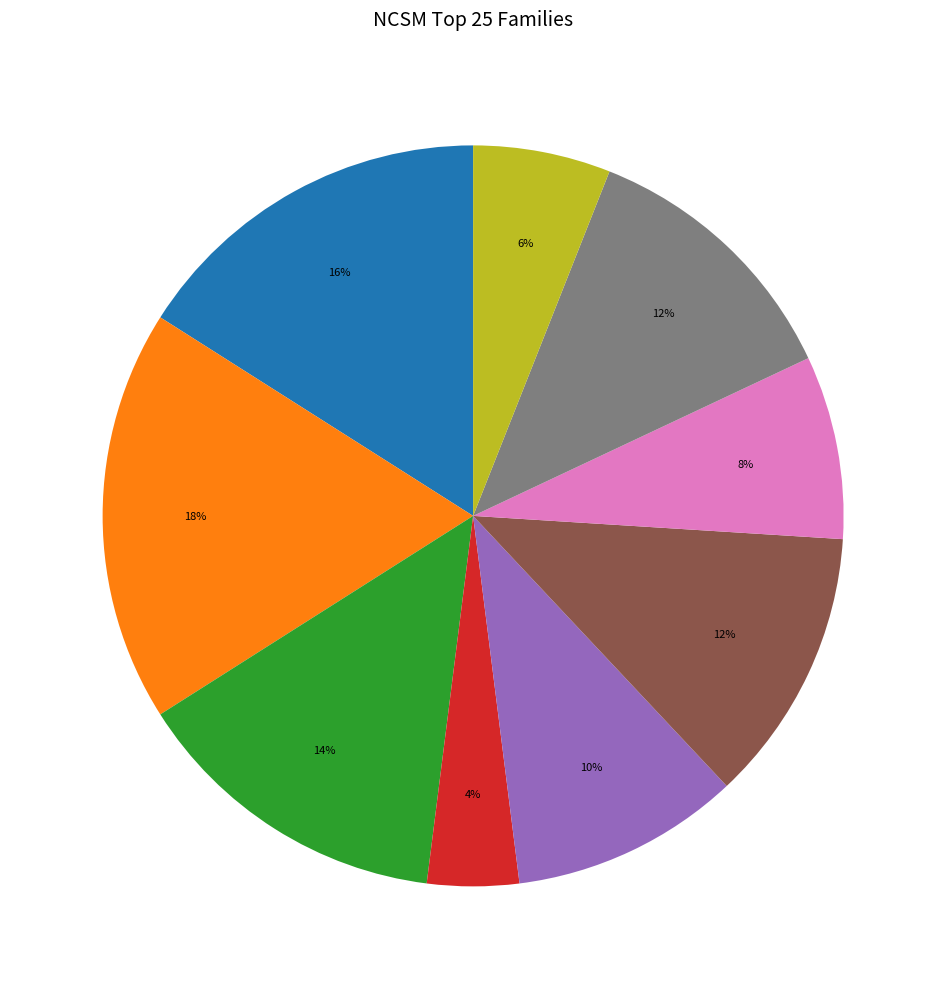

To the nearest percent, what is the average slice percentage?

11%